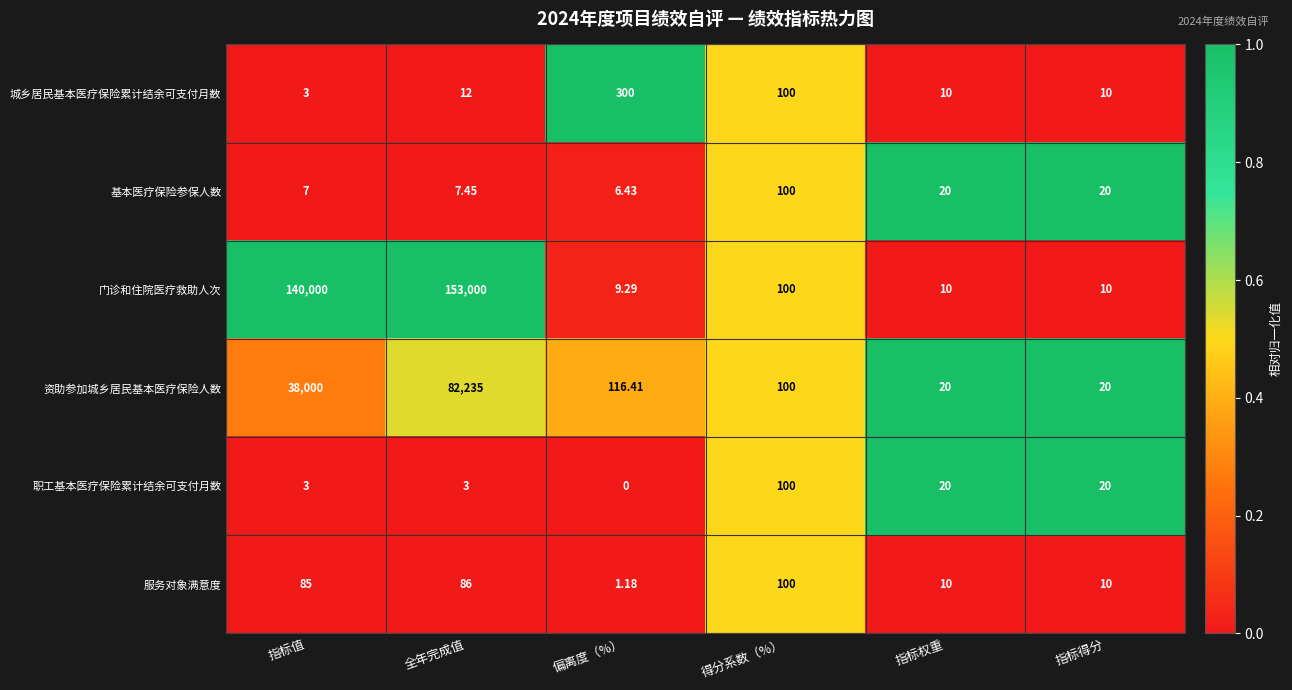

At 全年完成值, list the series in order from smallest to largest.

职工基本医疗保险累计结余可支付月数, 基本医疗保险参保人数, 城乡居民基本医疗保险累计结余可支付月数, 服务对象满意度, 资助参加城乡居民基本医疗保险人数, 门诊和住院医疗救助人次